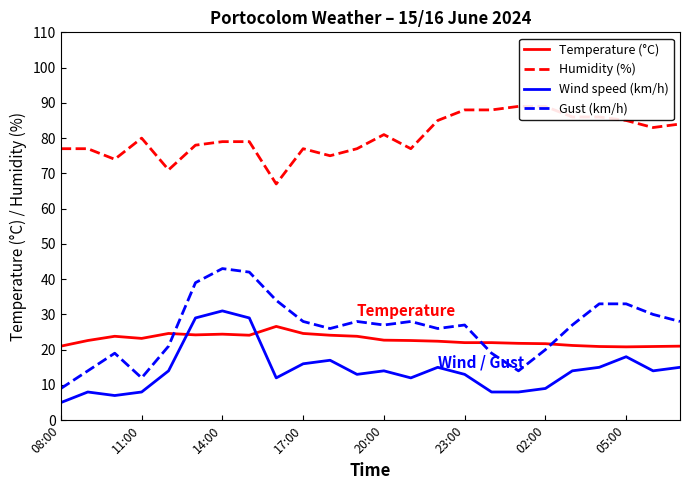

True or false: Gust (km/h) and Wind speed (km/h) cross at least once.

False